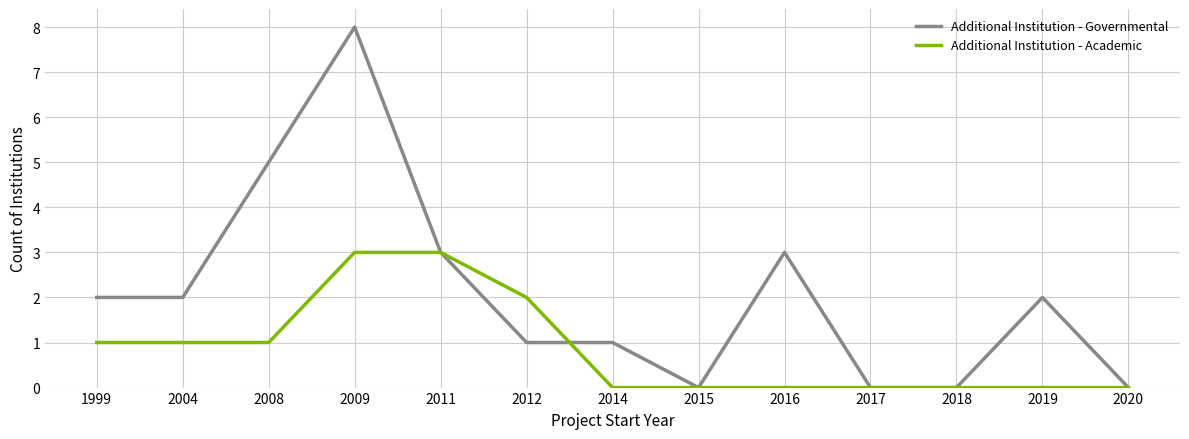

Rank the series at 2012 from highest to lowest value.

Additional Institution - Academic, Additional Institution - Governmental